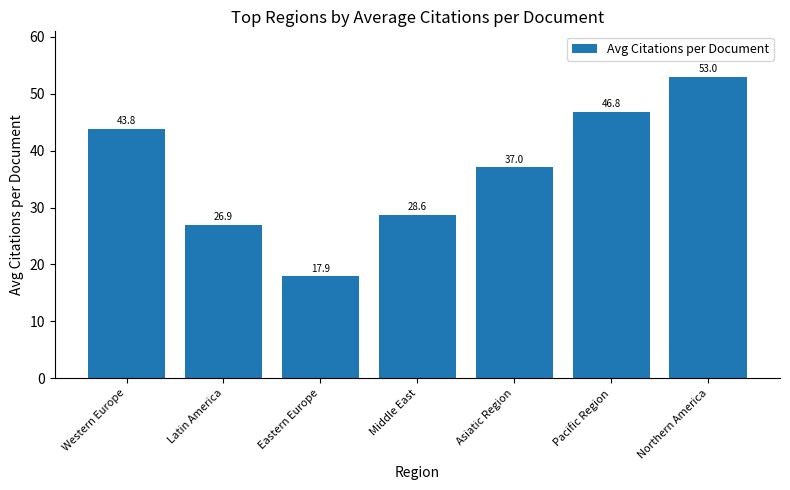

Is it true that the value at Eastern Europe is 9.5?

False